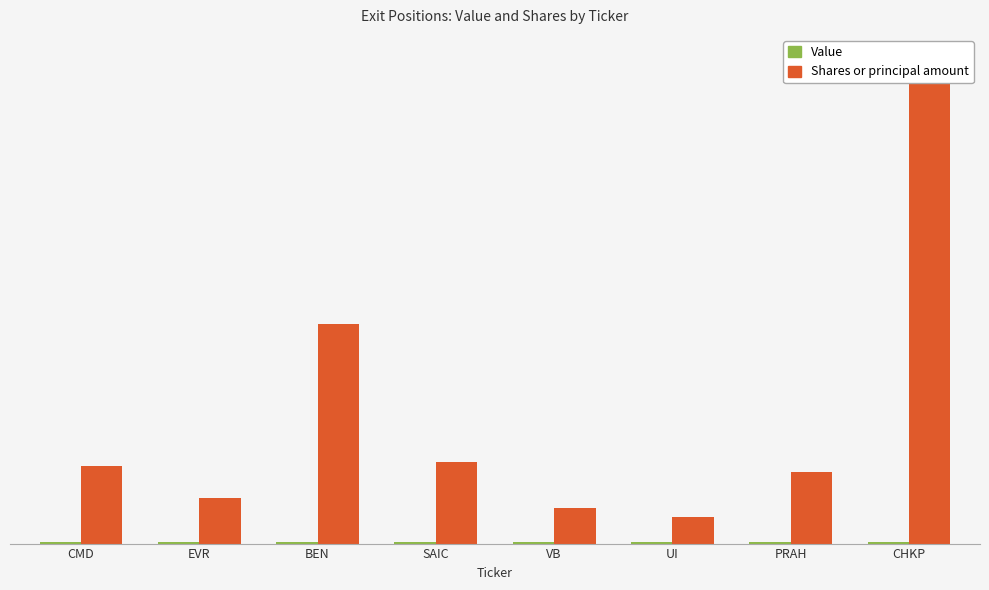

At which label is Shares or principal amount closest to 86?

BEN